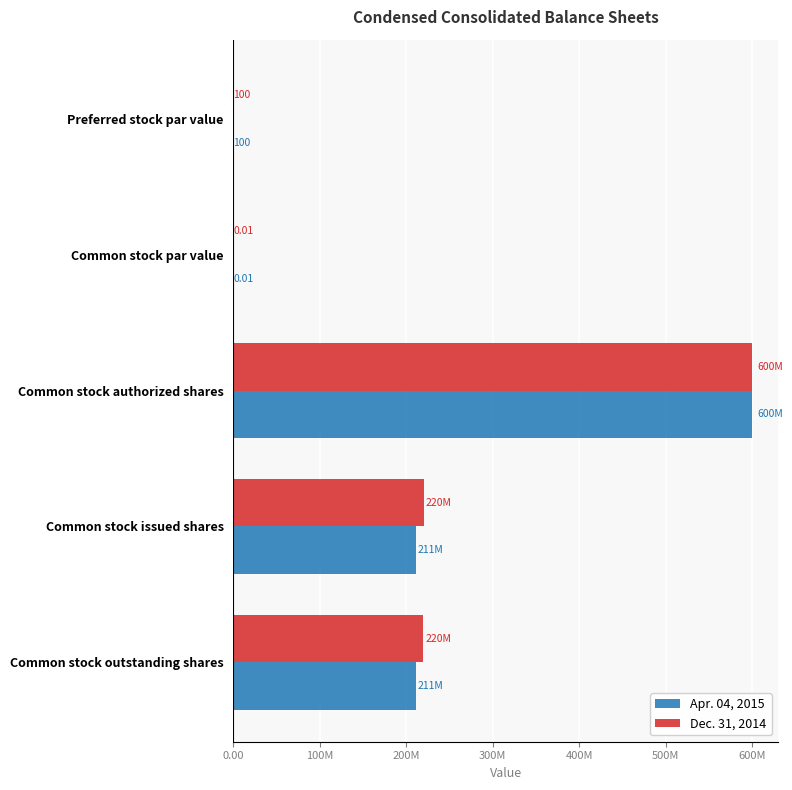

At which label does Dec. 31, 2014 reach its peak?

Common stock authorized shares